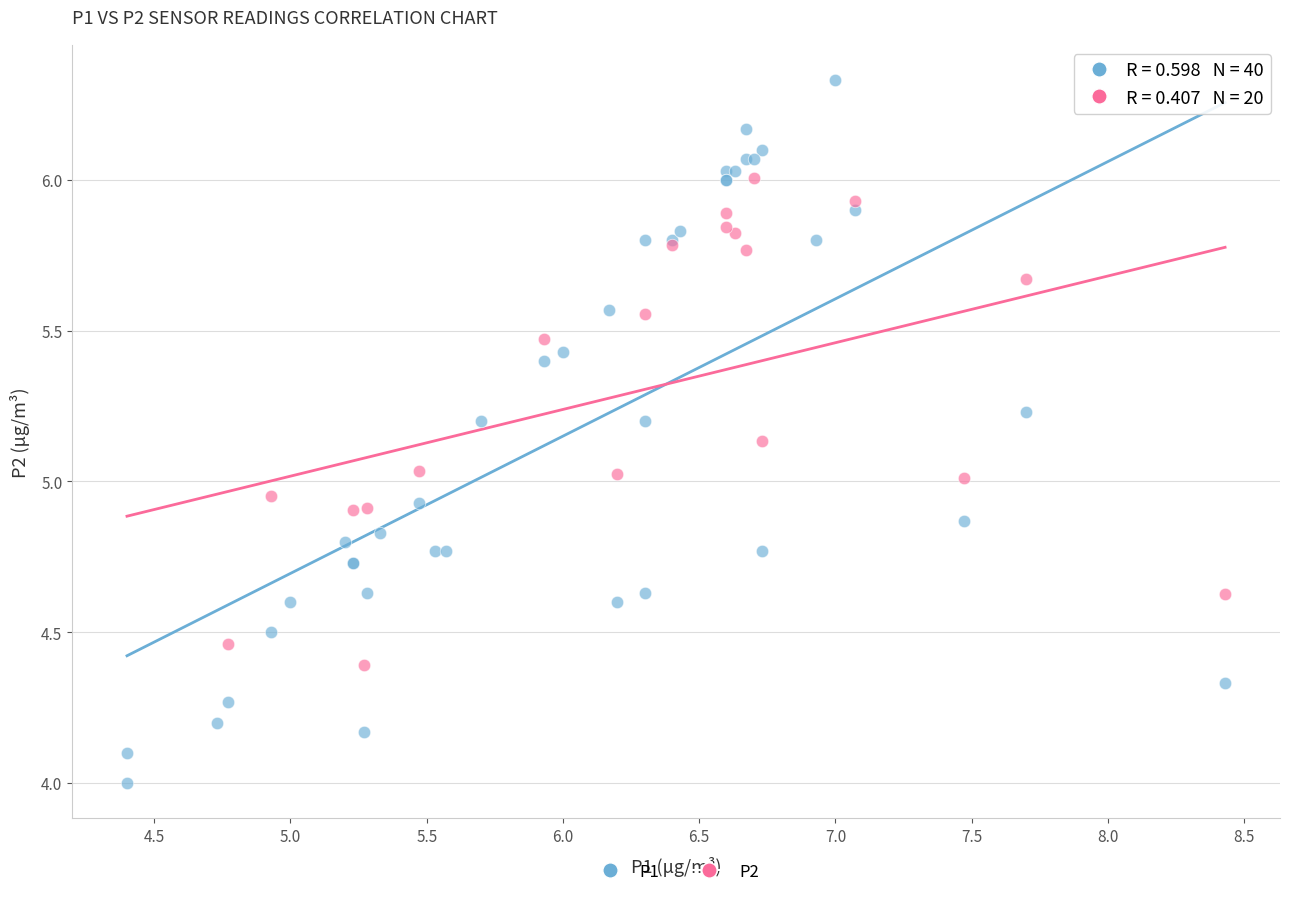

Which series reaches the minimum Y coordinate?

P1